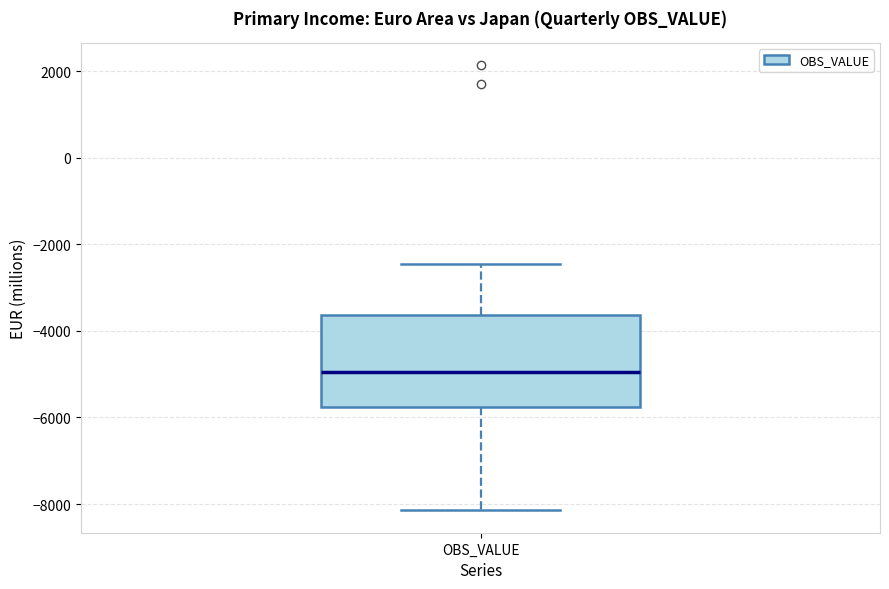

Where is the upper edge of the box for OBS_VALUE on the y-axis? The values are not printed on the chart, so give them approximately, as read against the axis.

-3600